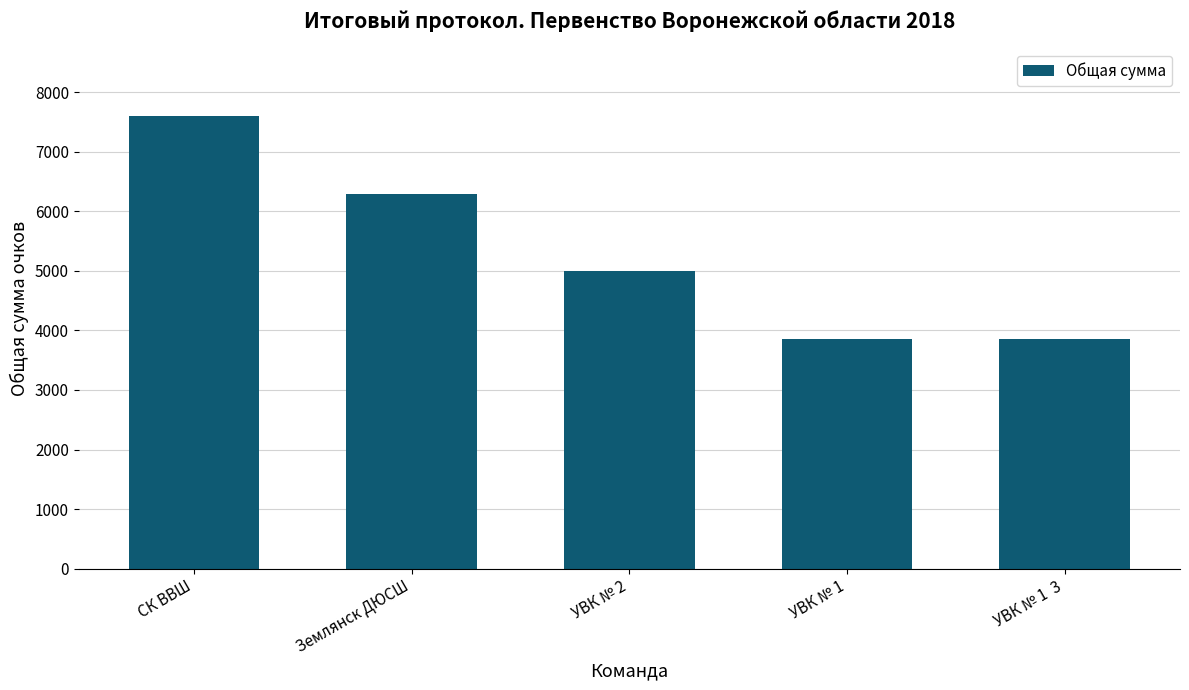

The value at УВК № 1 is 3861. True or false?

True